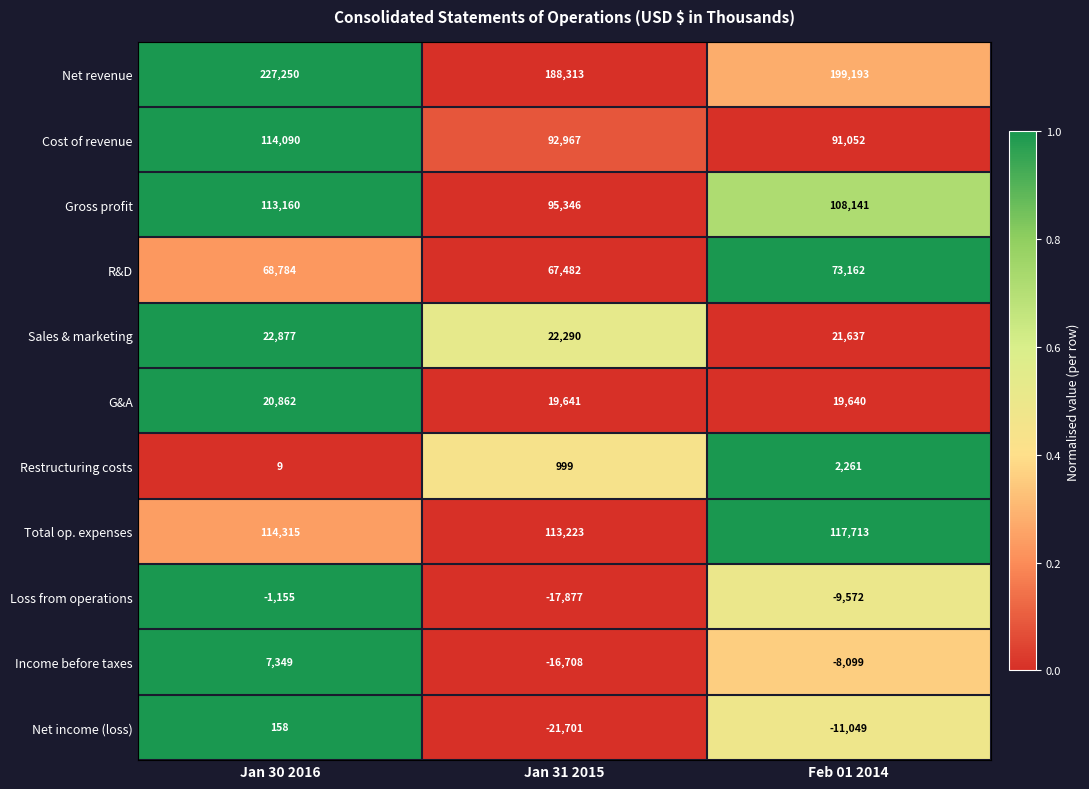

Rank the categories by G&A value from highest to lowest.

Jan 30 2016, Jan 31 2015, Feb 01 2014